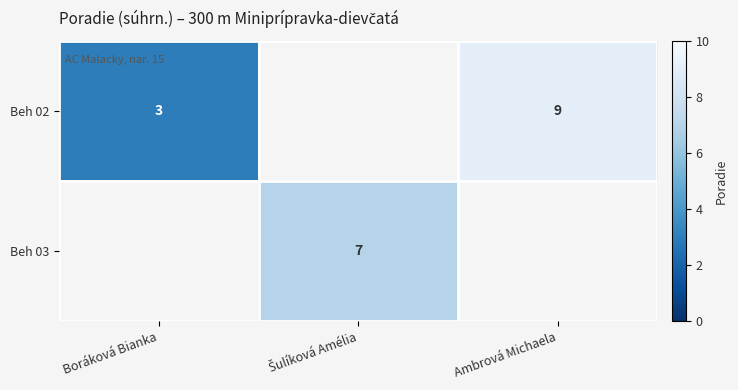

How many Beh 02 values are between 3 and 9?

2